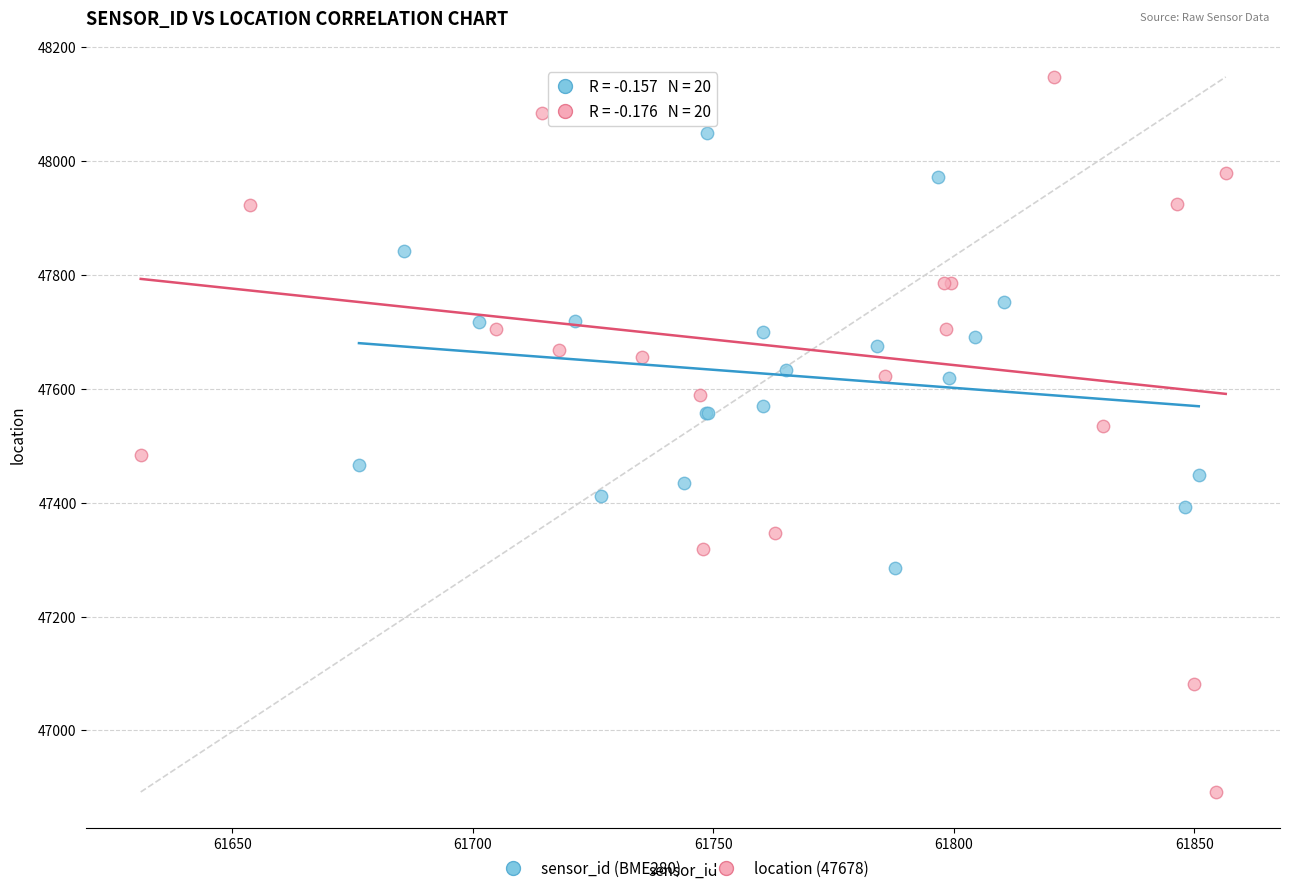

Which series contains the lowest Y value?

location (47678)